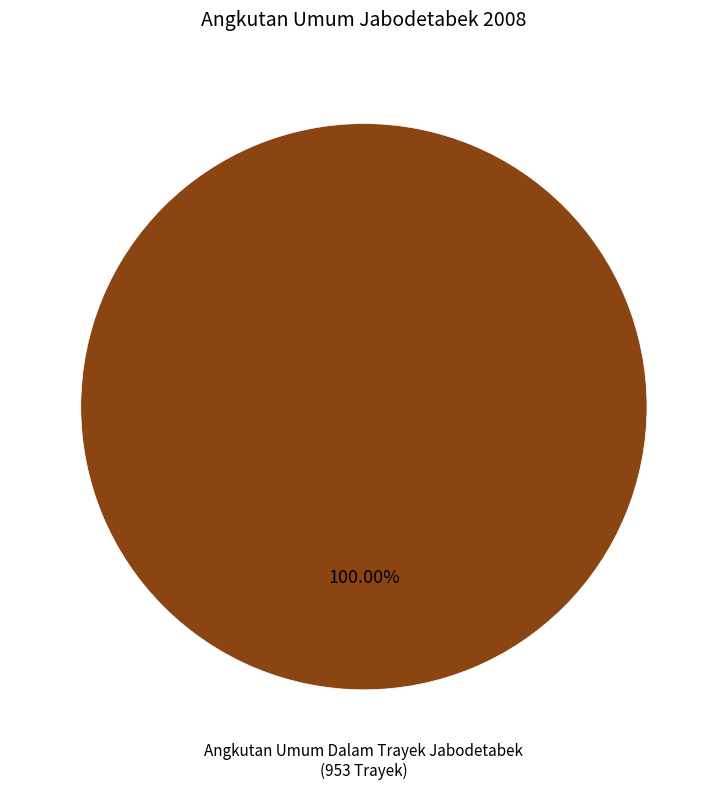

Count the number of slices in the pie.

1